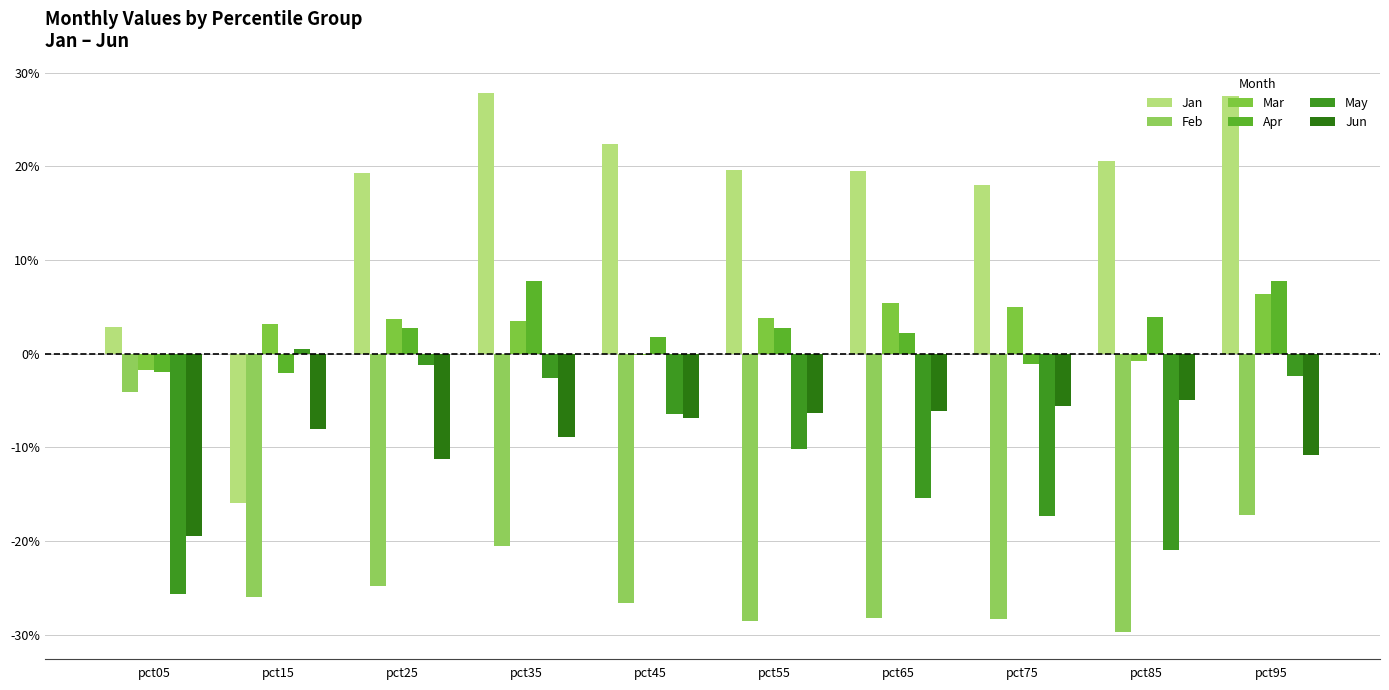

The Feb series shows -0.3 at pct95. True or false?

False